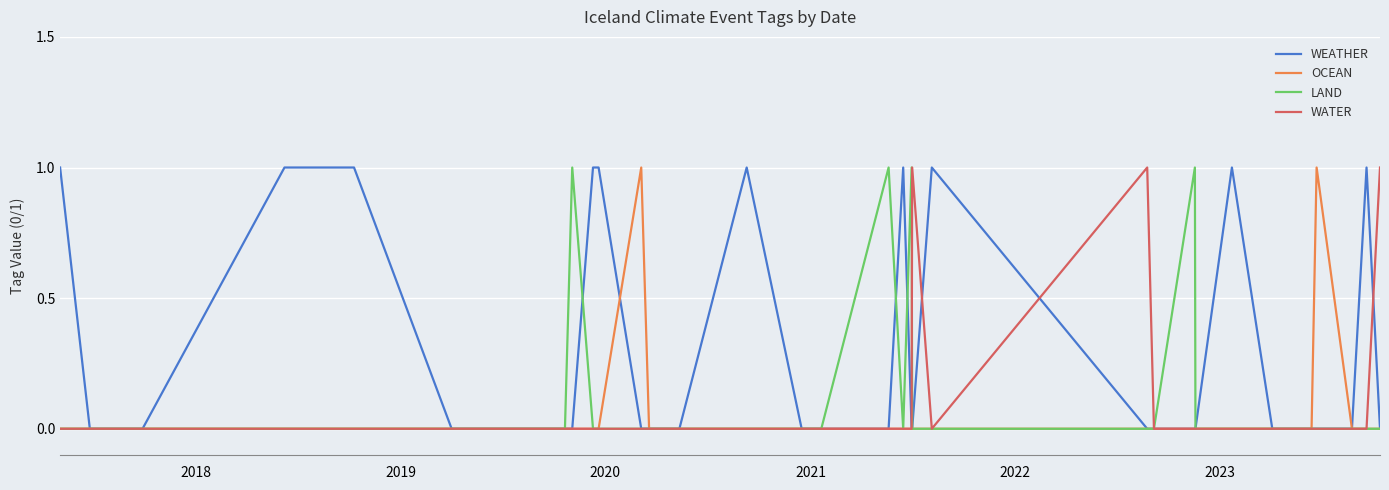

True or false: LAND has more than 0 points higher than both neighbors.

True